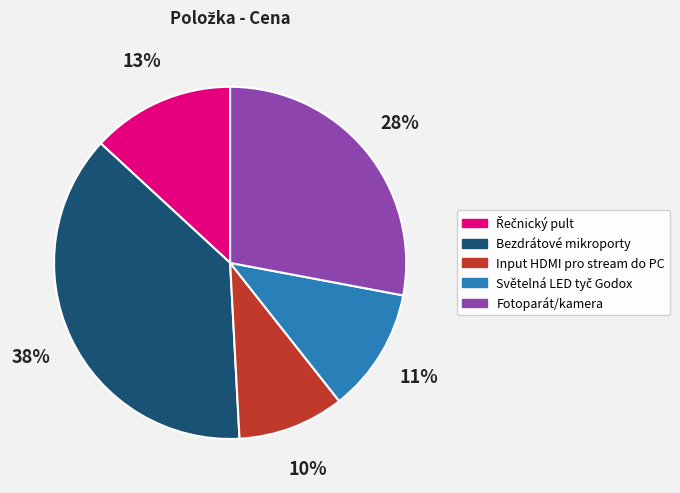

To the nearest percent, what is the difference between the largest and smallest slice percentages?

28%